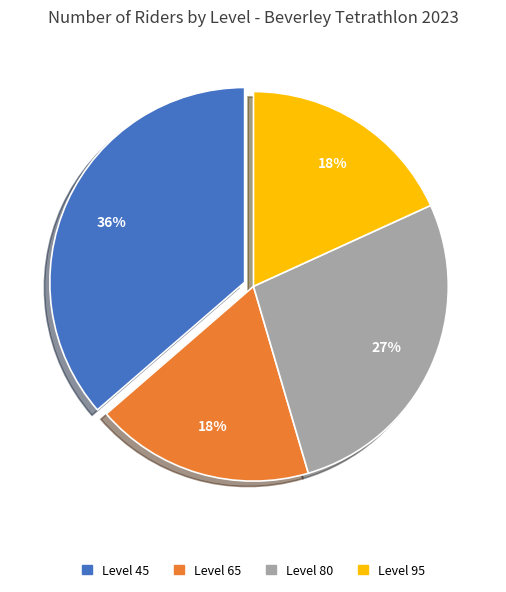

To the nearest percent, what is the difference between the largest and smallest slice percentages?

18%